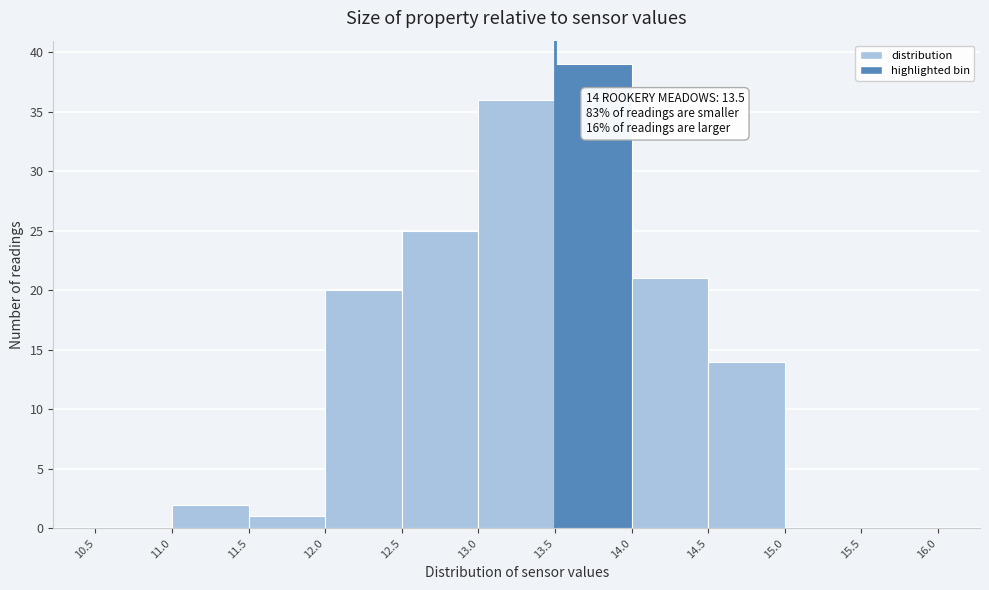

Over which range of the x-axis is the bar tallest?

13.5 to 14.0